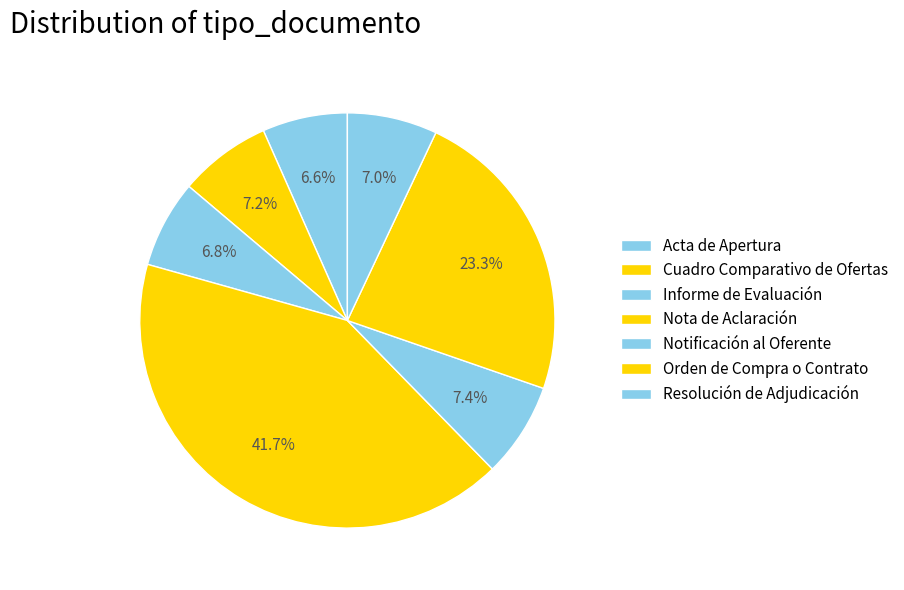

To the nearest percent, what is the difference between the Acta de Apertura and Nota de Aclaración slice percentages?

35%